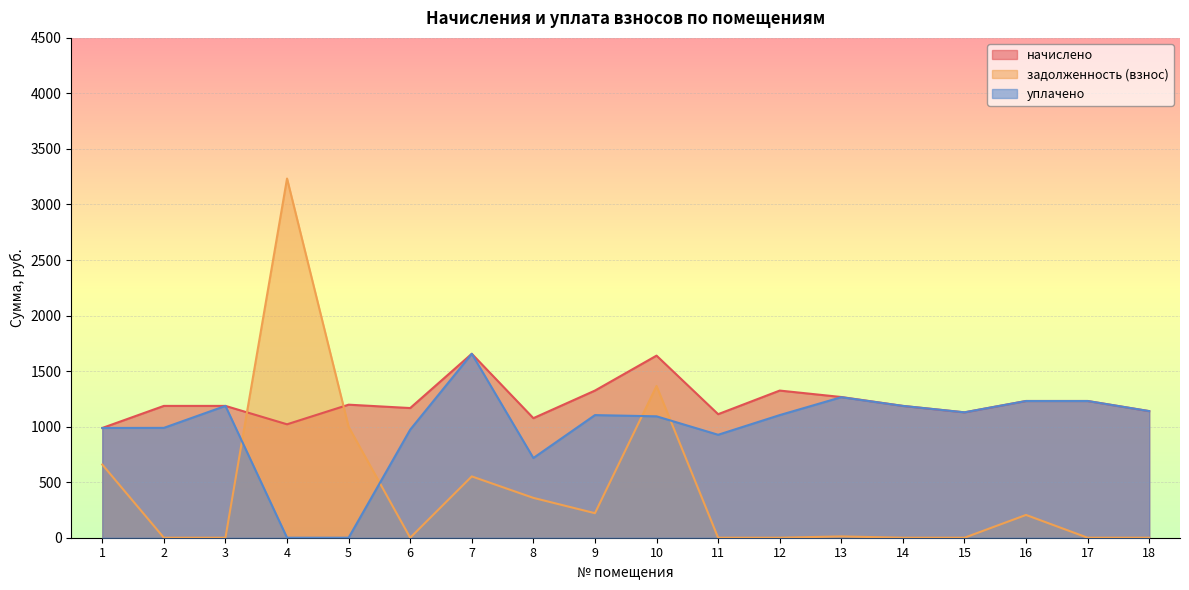

The начислено series shows 1197.8 at 5. True or false?

True